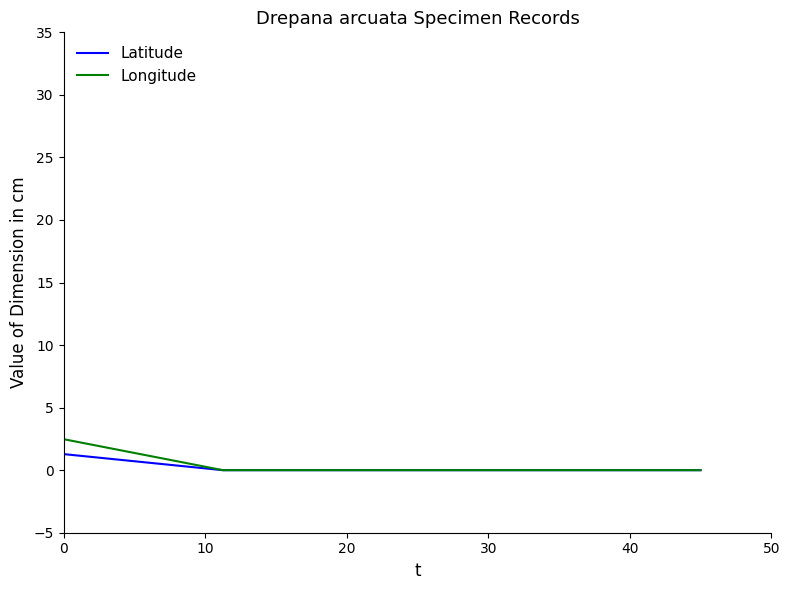

Which series has the widest spread of values?

Longitude